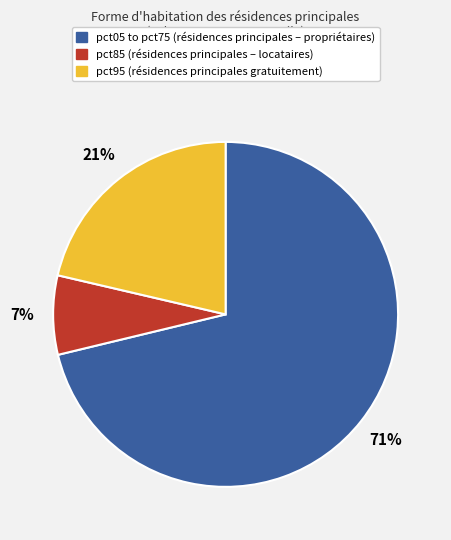

Is there a majority slice in this chart?

Yes